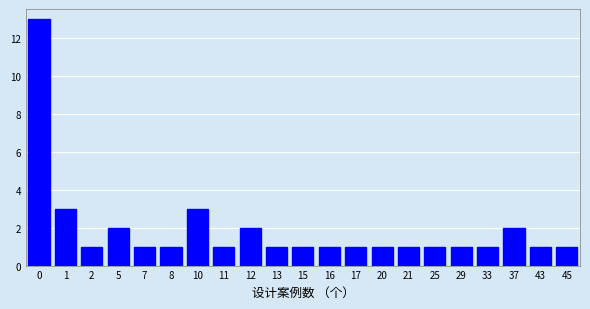

Approximately how many times larger is the value at 29 compared to 15?

1.0